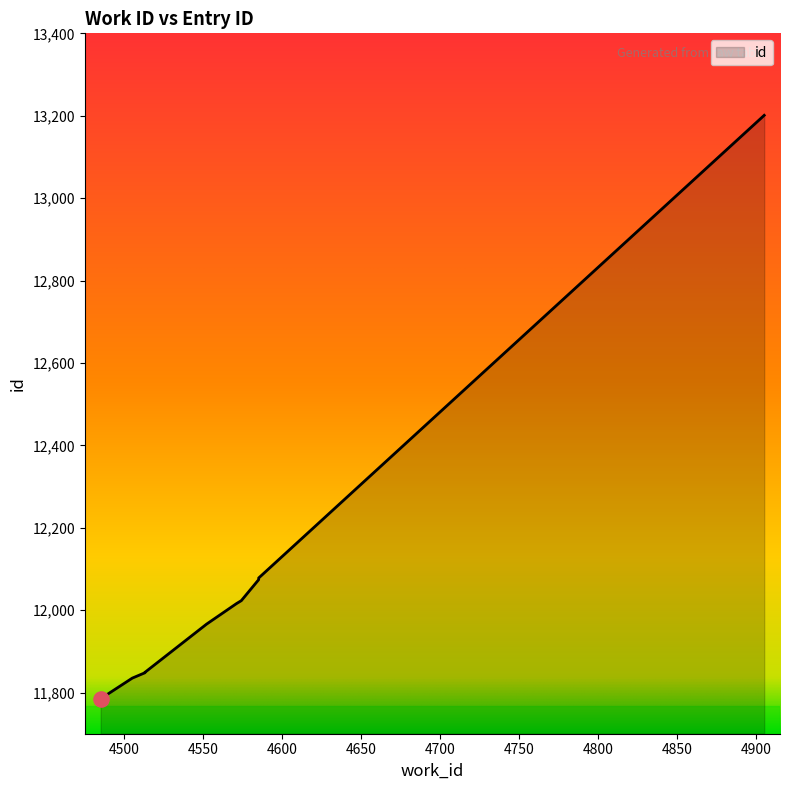

Which has a higher value, 4585 or 4571?

4585